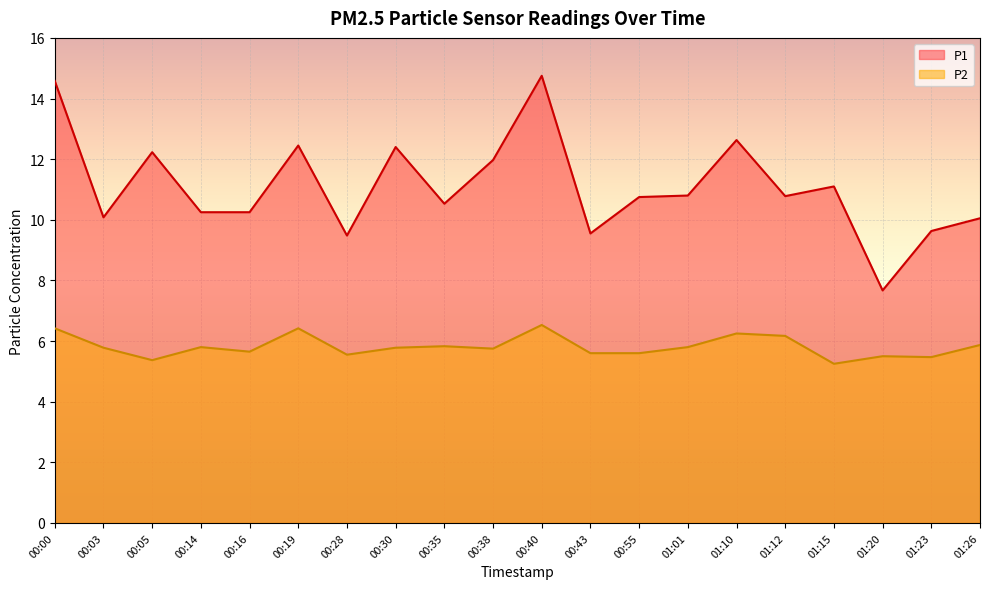

In P2, how many points are lower than both neighbors (excluding endpoints)?

6